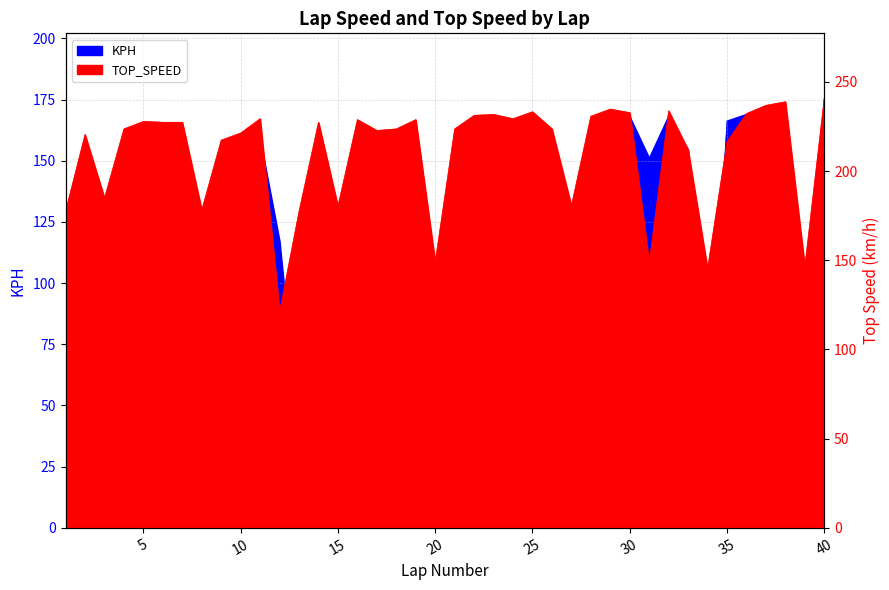

True or false: TOP_SPEED and KPH intersect in this chart.

True